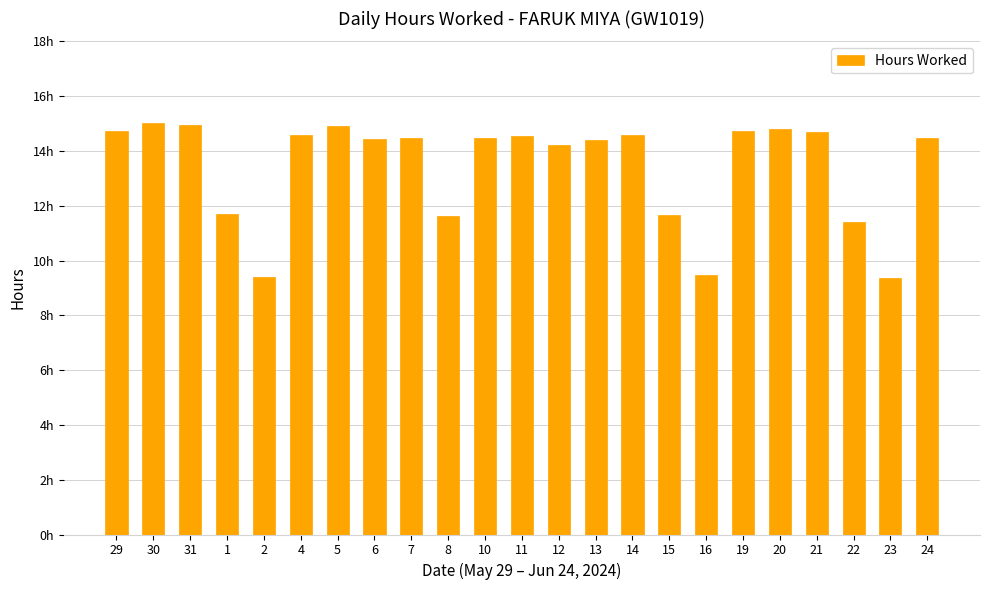

Reading left to right, list all the values displayed in this chart.

14.7	15.0	14.9	11.7	9.4	14.6	14.9	14.4	14.5	11.6	14.5	14.6	14.2	14.4	14.6	11.7	9.5	14.7	14.8	14.7	11.4	9.4	14.5